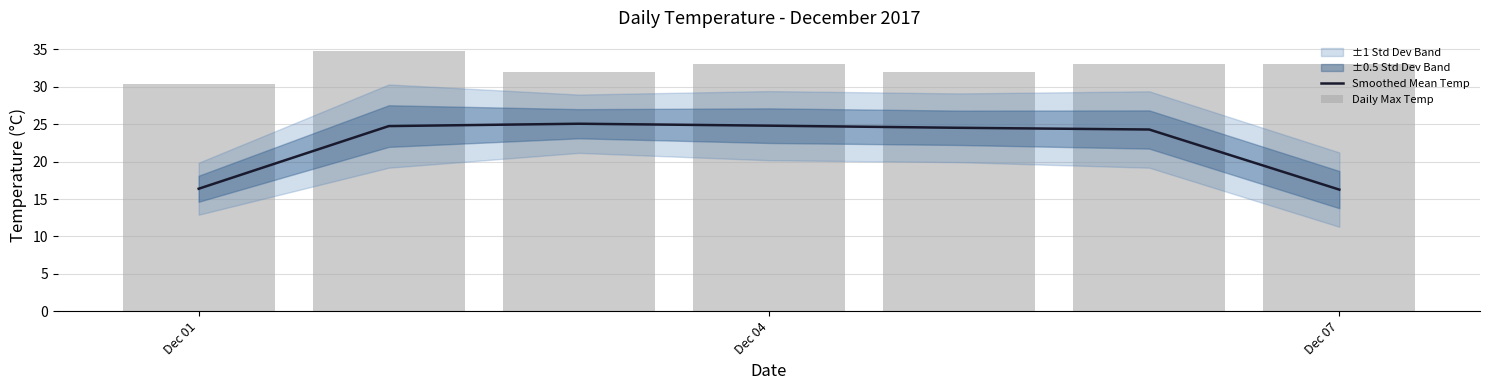

Are the bars horizontal?

No